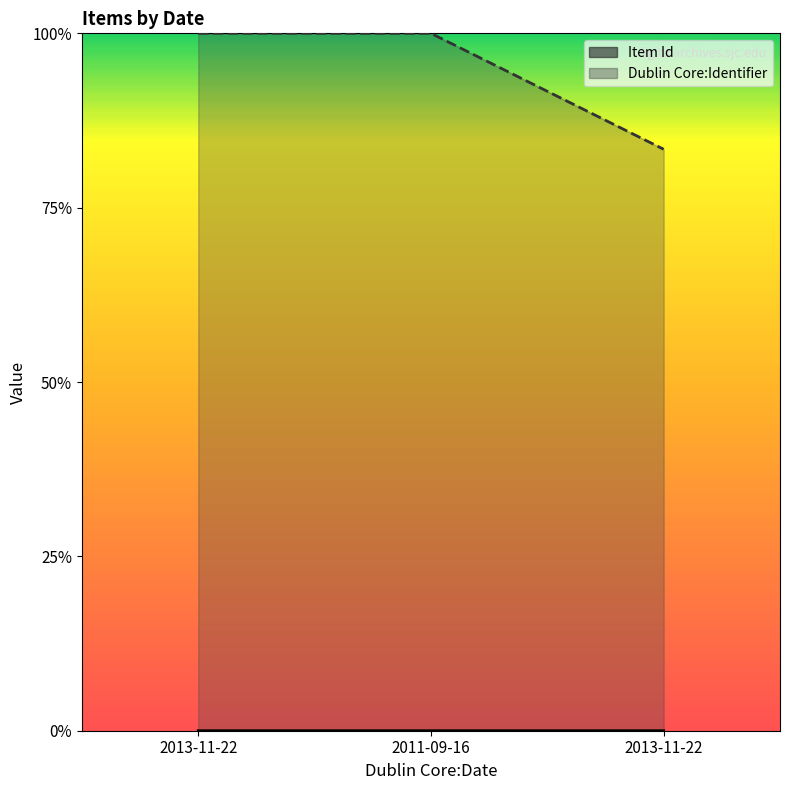

What is the total value across all series at 2011-09-16?

1.0